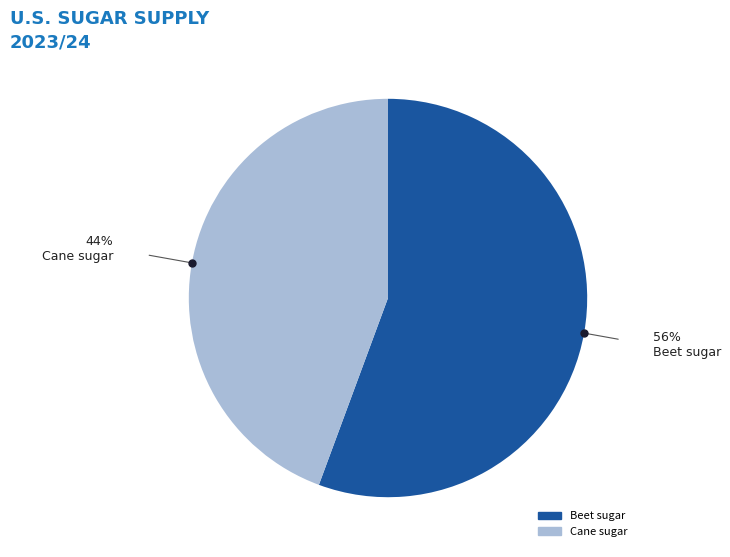

To the nearest percent, what percentage of the pie is Beet sugar?

56%